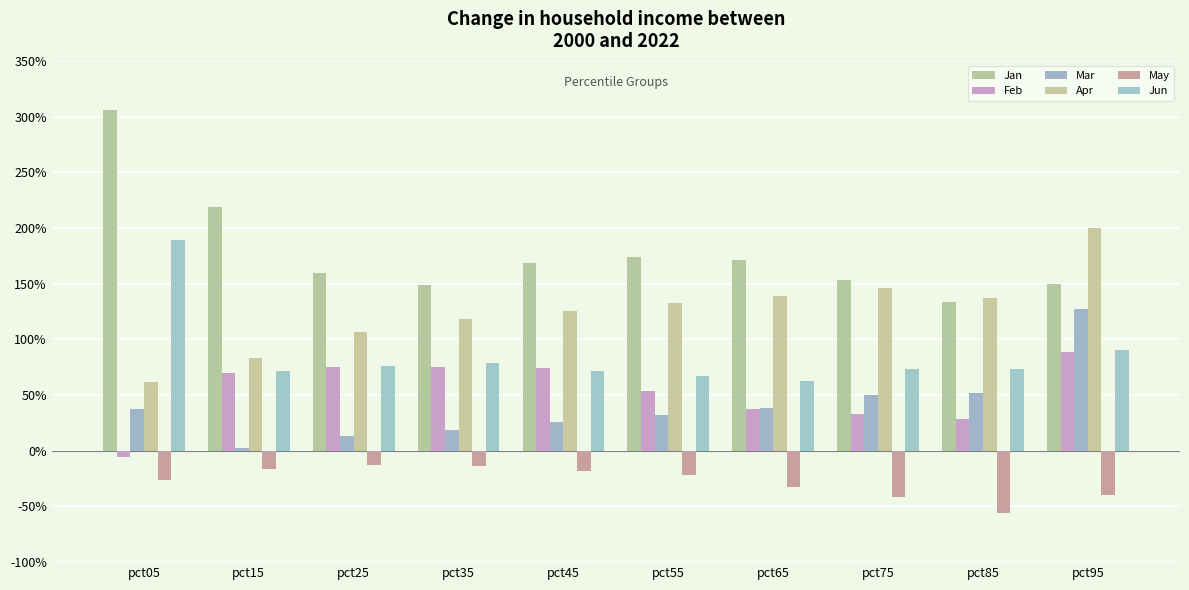

Does the chart contain any negative values?

Yes